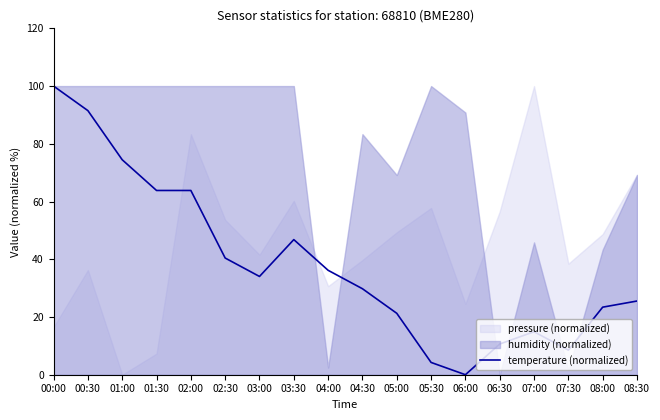

How many points are higher than both their immediate neighbors (excluding endpoints)?

2